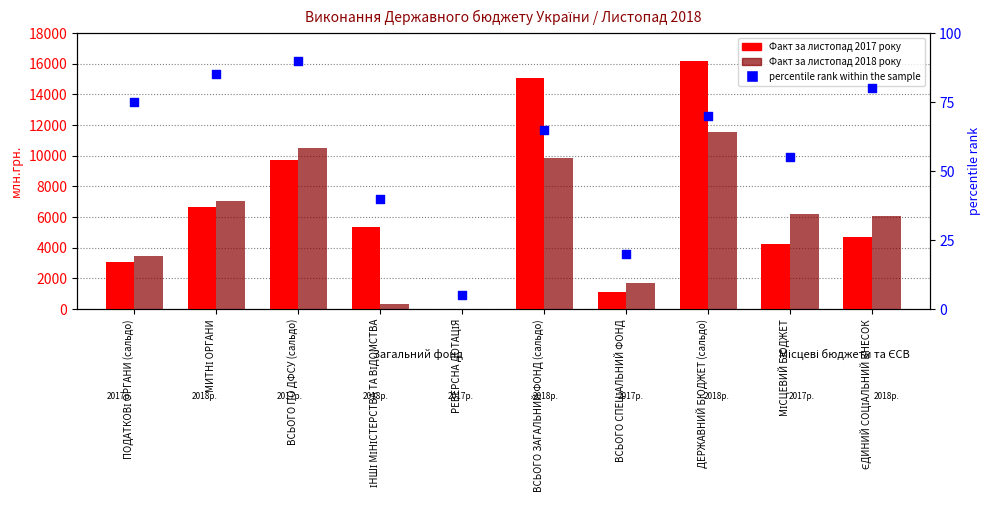

Which series contains the lowest Y value?

Факт за листопад 2017 року